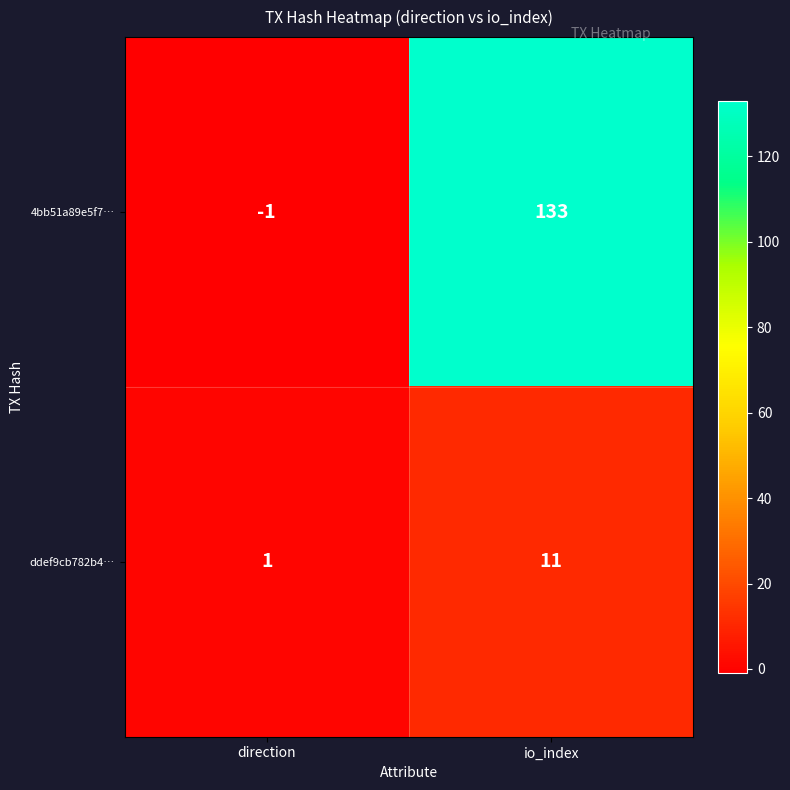

Which series changed the most between direction and io_index?

4bb51a89e5f7…